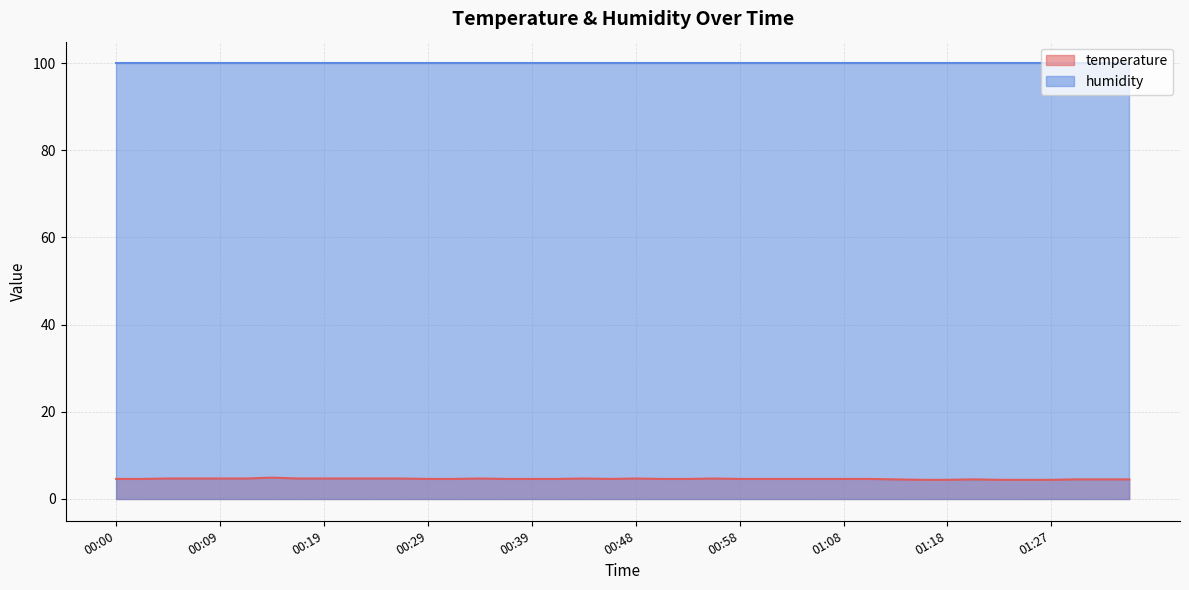

Between 00:58 and 00:19, which is larger?

00:19